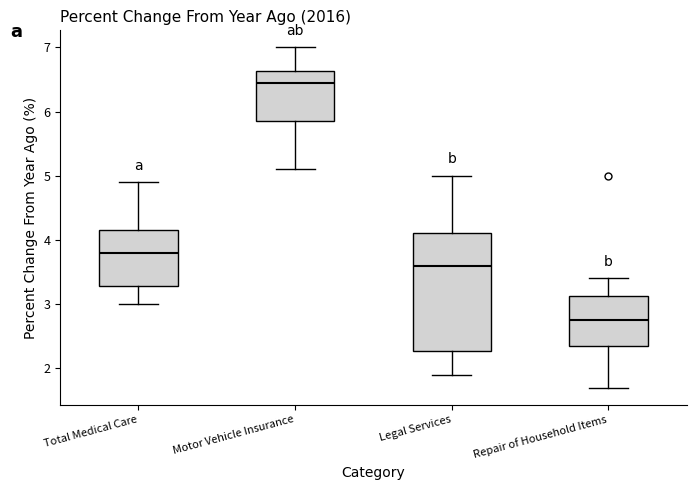

Reading left to right, read every box against the y-axis: the position of its median line, the range the box covers, and the ends of its whiskers. The values are not printed on the chart, so give them approximately, as read against the axis.

Total Medical Care: median 3.8, box 3.3 to 4.2, whiskers 3.0 to 4.9
Motor Vehicle Insurance: median 6.5, box 5.9 to 6.6, whiskers 5.1 to 7.0
Legal Services: median 3.6, box 2.3 to 4.1, whiskers 1.9 to 5.0
Repair of Household Items: median 2.8, box 2.4 to 3.1, whiskers 1.7 to 3.4